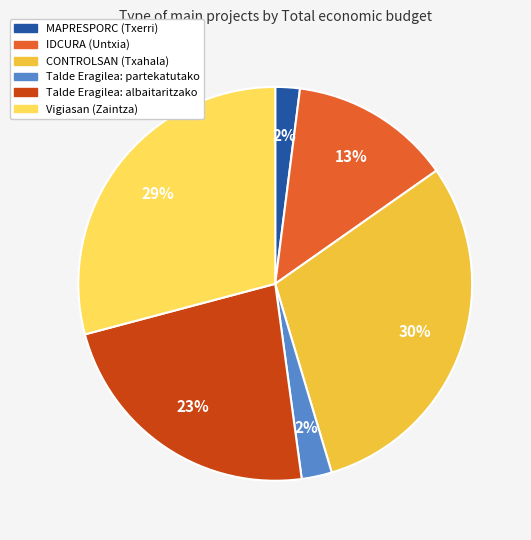

To the nearest percent, what is the difference between the largest and smallest slice percentages?

28%